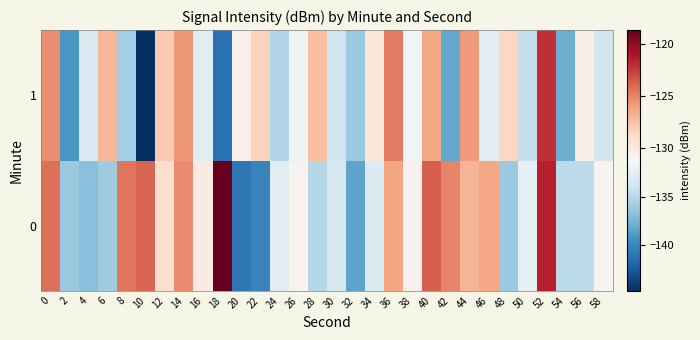

Reading left to right, list all the values displayed in this chart.

0: 0=-124.3	2=-136.2	4=-136.9	6=-136.0	8=-124.5	10=-123.9	12=-129.2	14=-125.3	16=-130.1	18=-118.7	20=-140.9	22=-140.2	24=-132.6	26=-130.7	28=-135.0	30=-133.4	32=-138.3	34=-133.0	36=-126.3	38=-130.7	40=-123.7	42=-125.0	44=-126.9	46=-126.4	48=-136.2	50=-132.4	52=-121.5	54=-134.8	56=-134.7	58=-130.8
1: 0=-125.4	2=-139.0	4=-133.1	6=-127.0	8=-135.7	10=-144.8	12=-127.9	14=-125.7	16=-132.7	18=-141.3	20=-130.5	22=-128.3	24=-135.1	26=-131.8	28=-127.4	30=-133.9	32=-136.2	34=-129.7	36=-124.8	38=-131.5	40=-126.3	42=-138.1	44=-125.9	46=-132.7	48=-128.6	50=-134.4	52=-122.1	54=-137.8	56=-130.2	58=-133.6